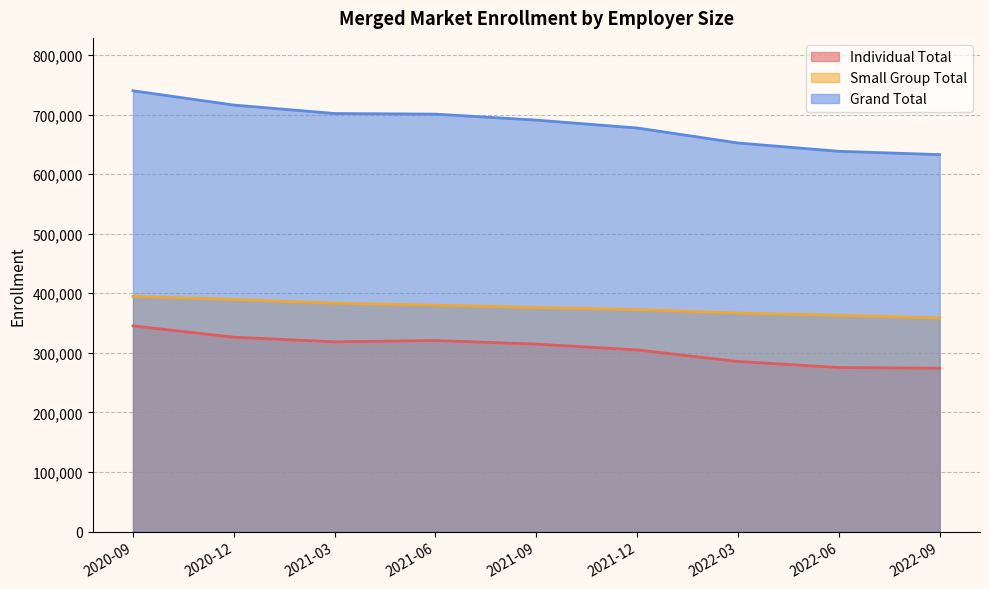

What is the value of the Individual Total point at the 3rd from the left?

318513